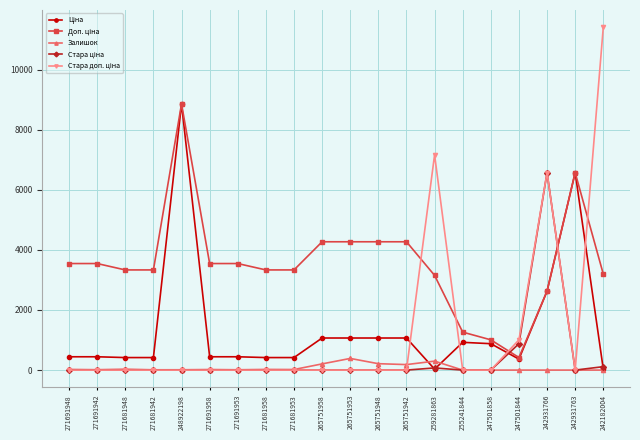

The value of Залишок at 242931766 is 0.0. True or false?

True